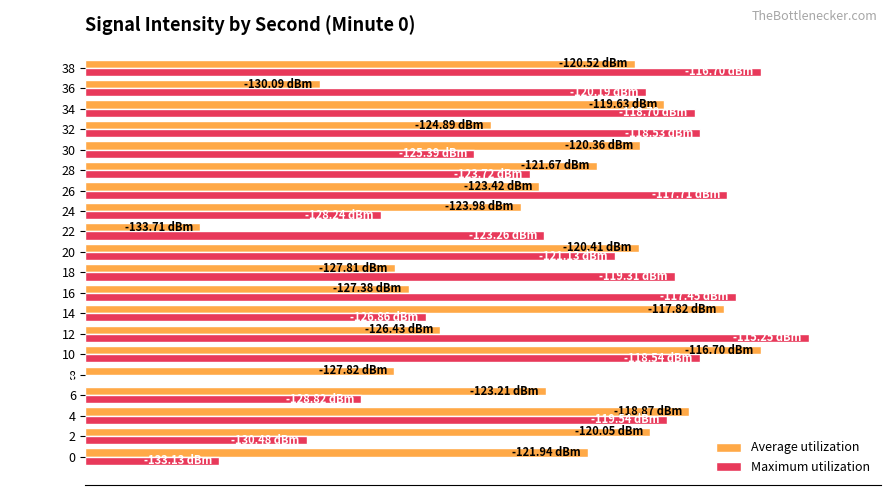

At 16, list the series in order from largest to smallest.

Maximum utilization, Average utilization